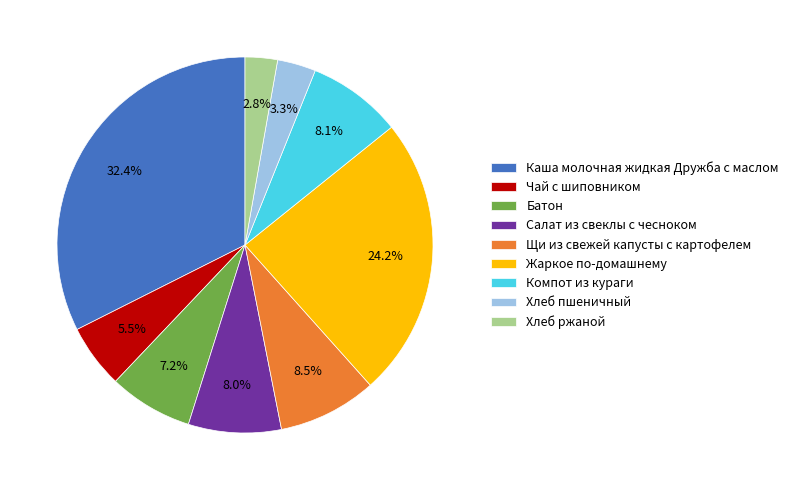

Which category has the biggest portion of the pie?

Каша молочная жидкая Дружба с маслом